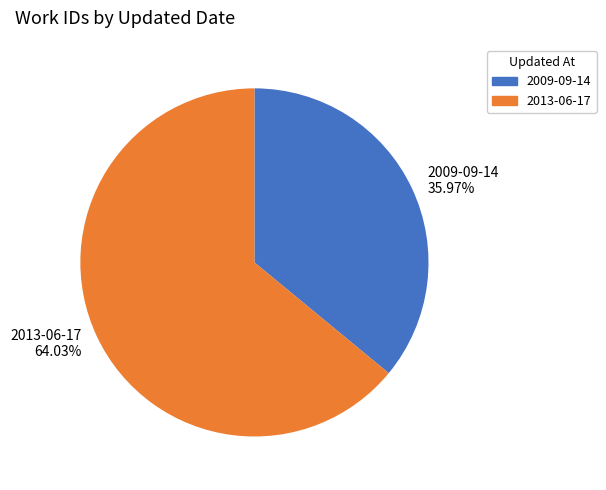

Which category has the biggest portion of the pie?

2013-06-17